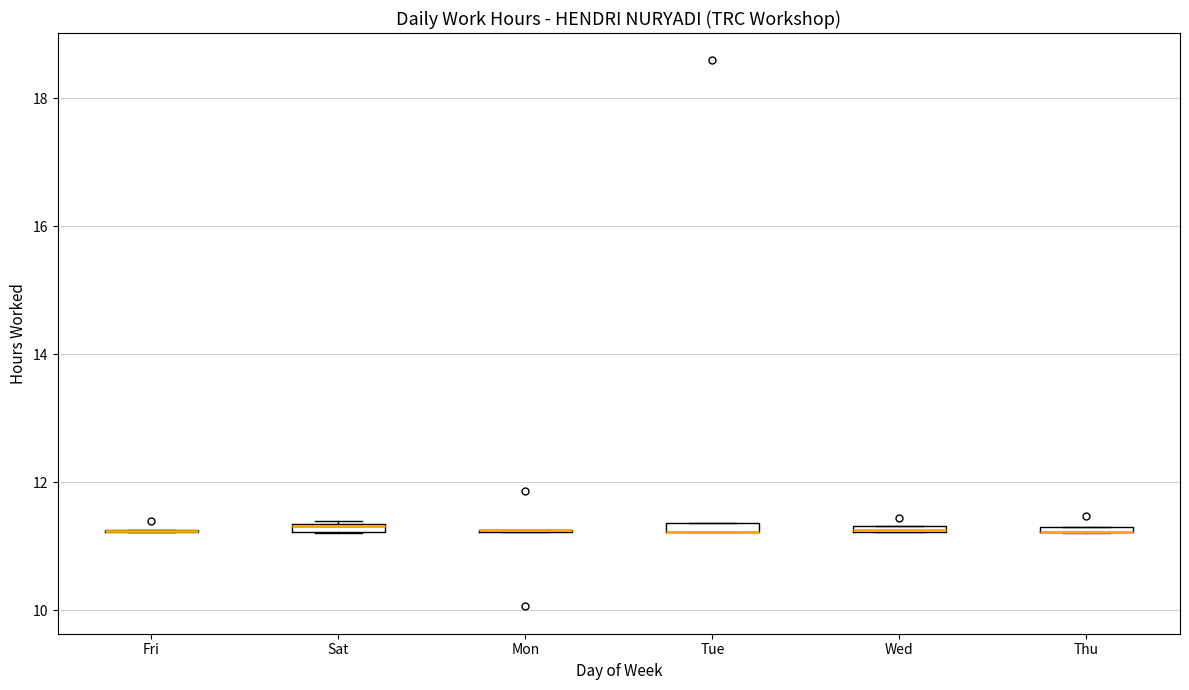

Where is the upper edge of the box for Wed on the y-axis? The values are not printed on the chart, so give them approximately, as read against the axis.

11.4